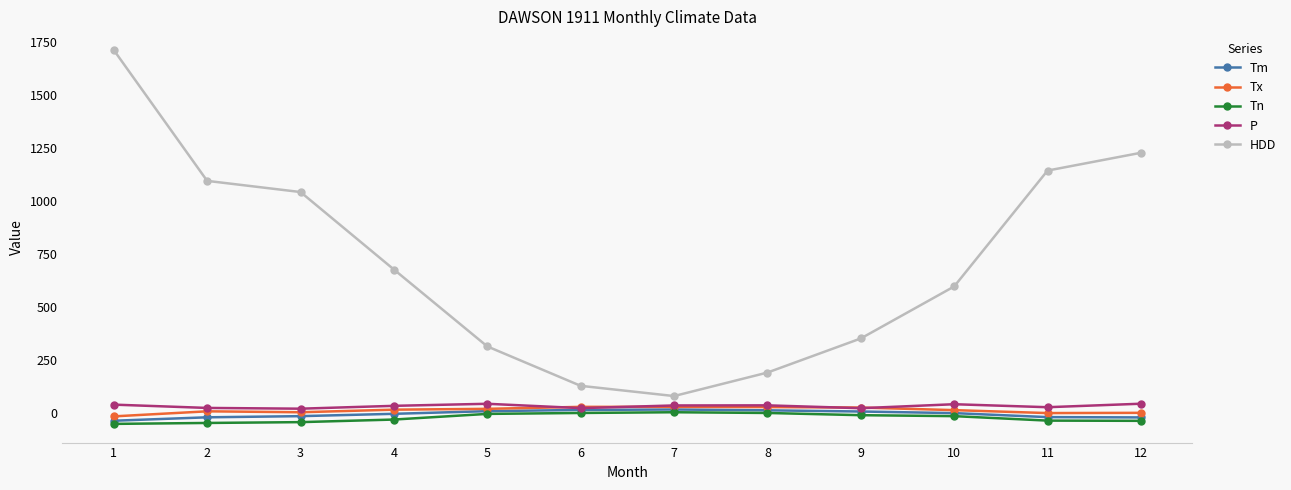

Is the value of HDD at 9 greater than the value of Tx at 9?

Yes